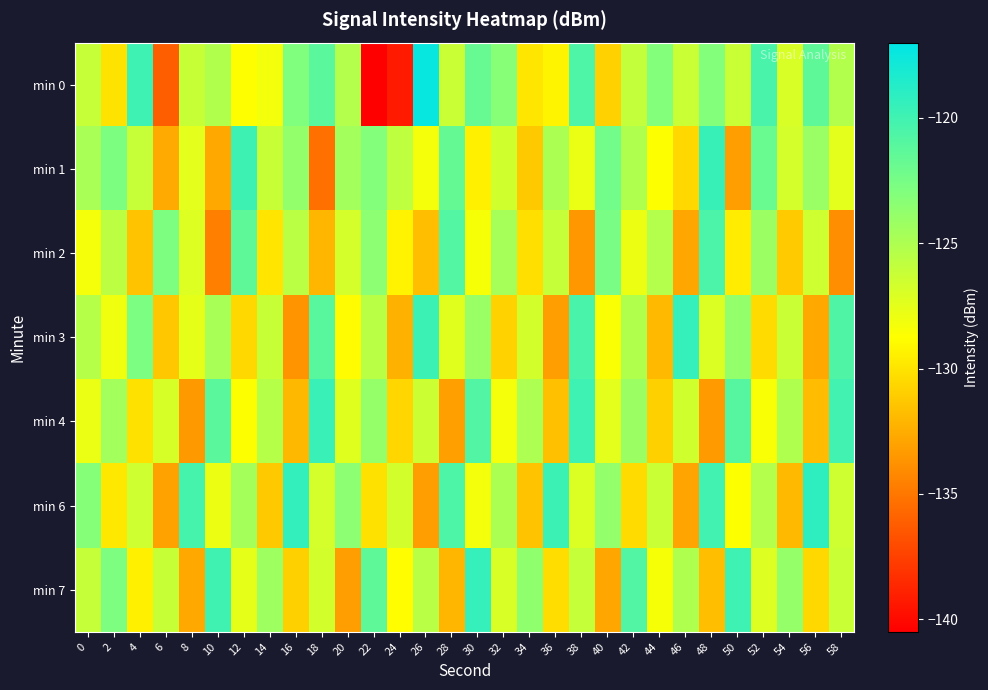

What is the spread (max minus min) of values at 18?

15.6